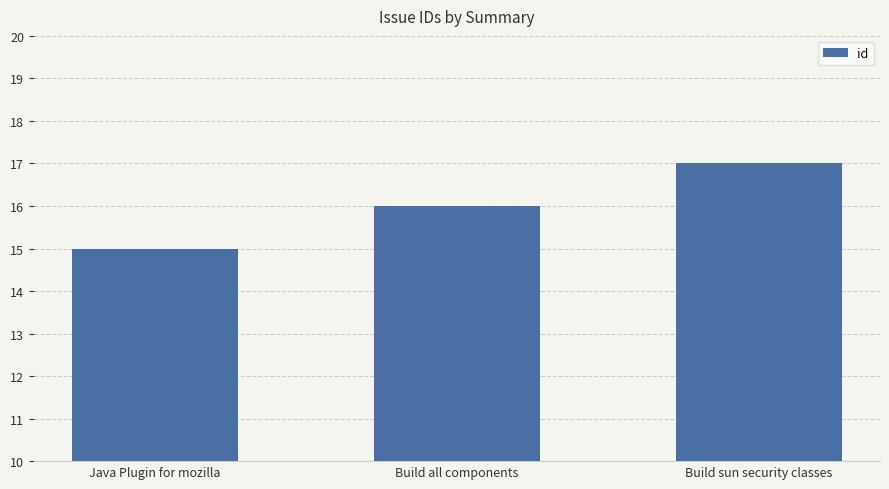

List the labels in order of value, smallest first.

Java Plugin for mozilla, Build all components, Build sun security classes